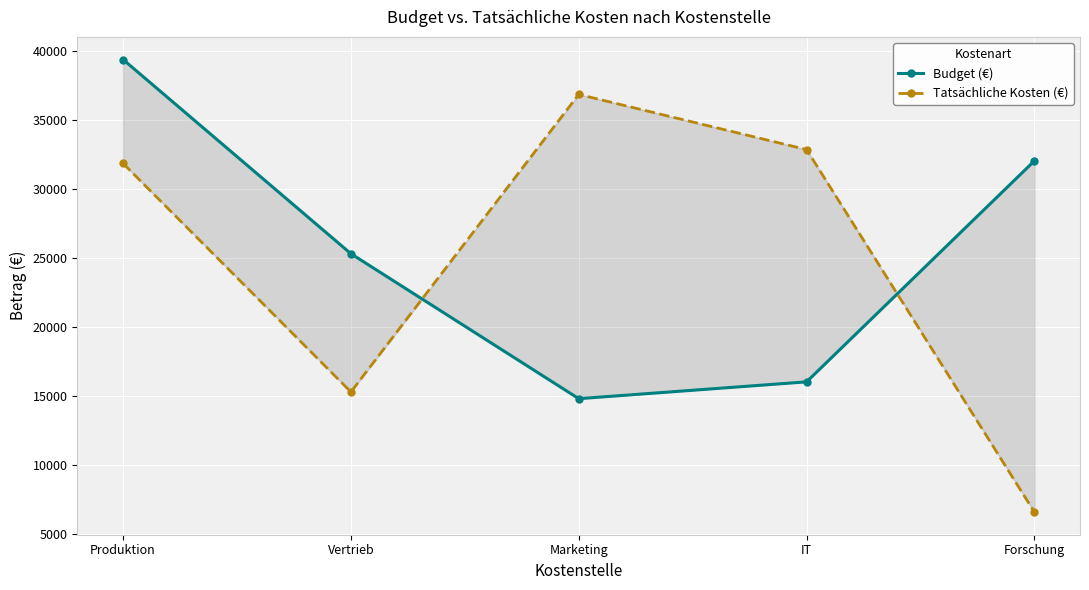

True or false: Budget (€) has a value of 23792 at Marketing.

False